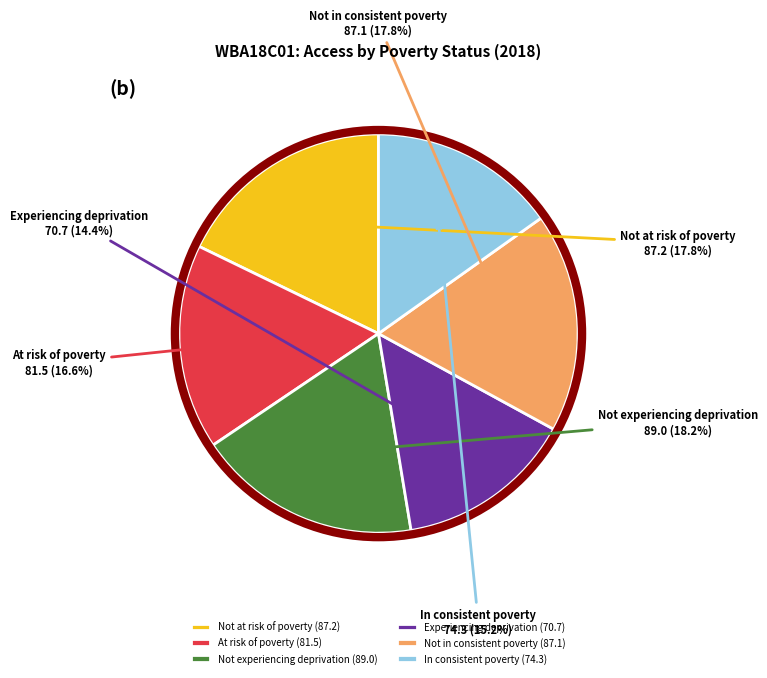

Between Not at risk of poverty and In consistent poverty, which is larger?

Not at risk of poverty